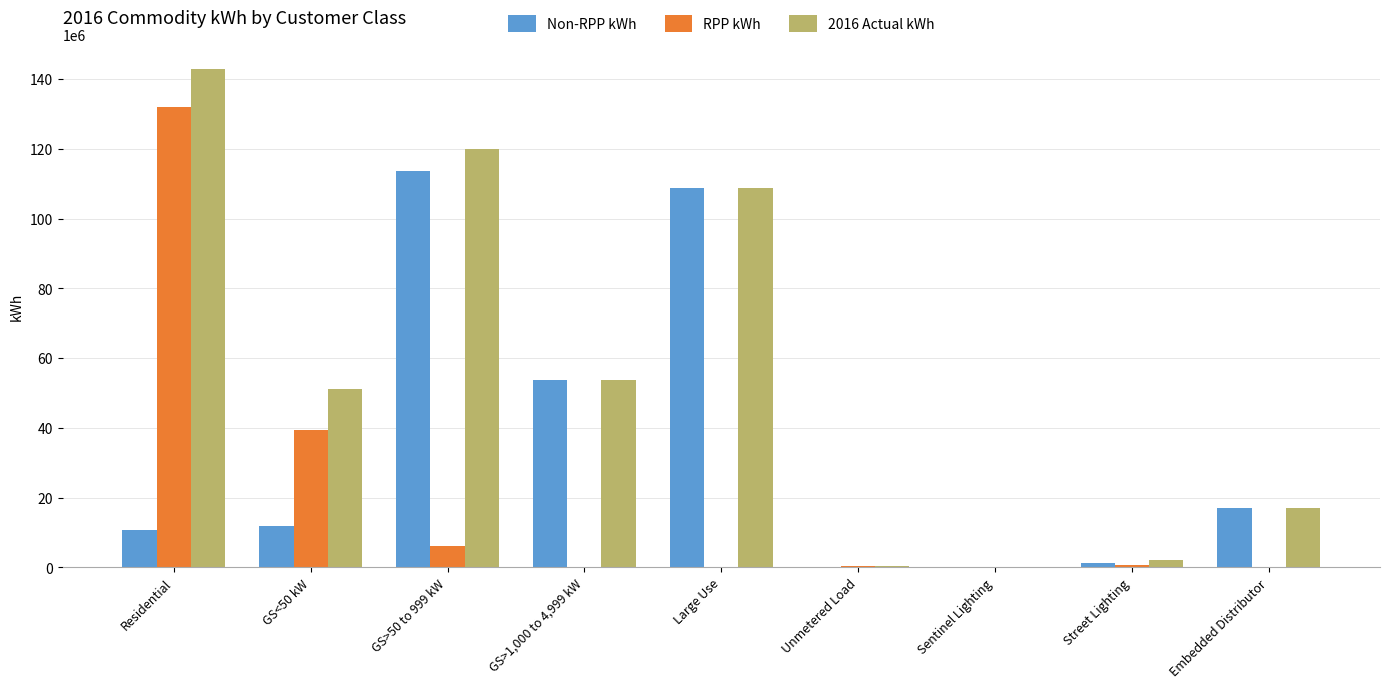

Are the bars grouped side by side (vs. stacked)?

Yes